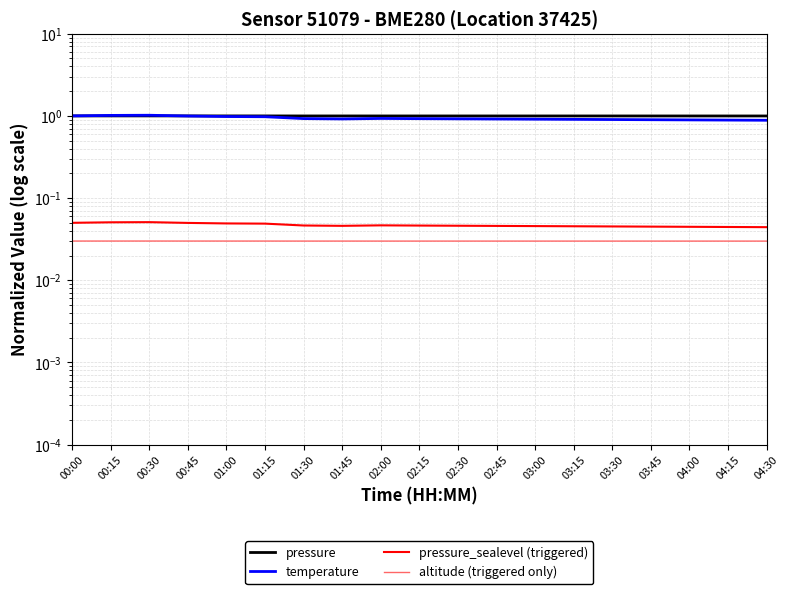

How many distinct data groups are displayed?

4